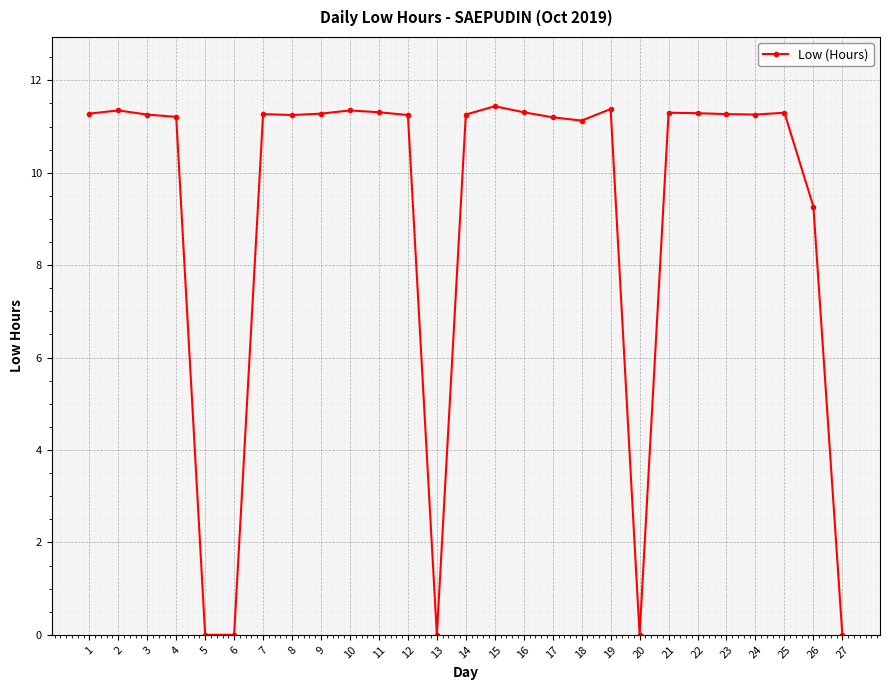

What is the value of the 14th point from the left?

11.3